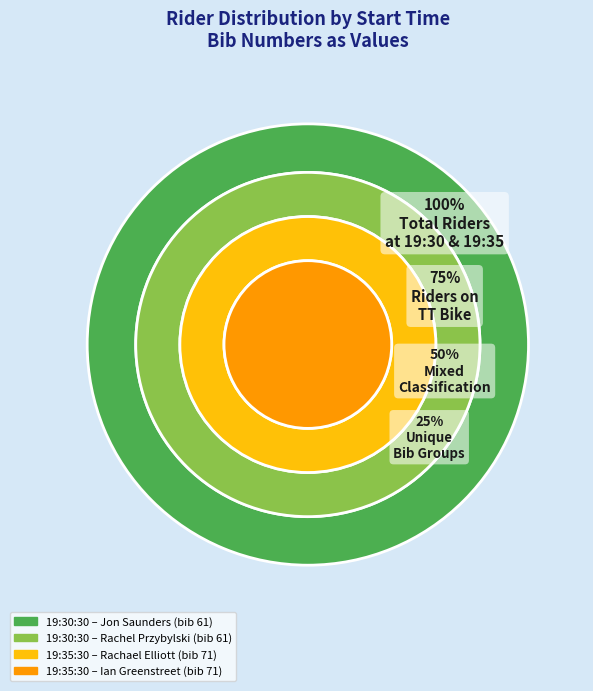

Does 19:35:30 (Rachael Elliott) account for over 50% of the chart?

No